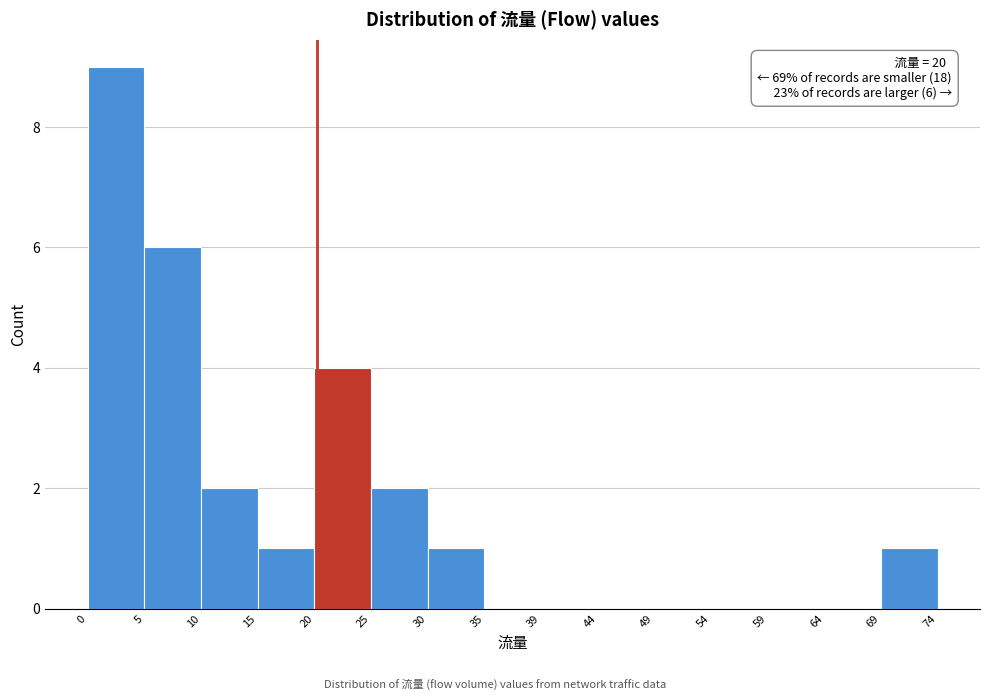

Which range on the x-axis has the tallest bar?

0 to 5